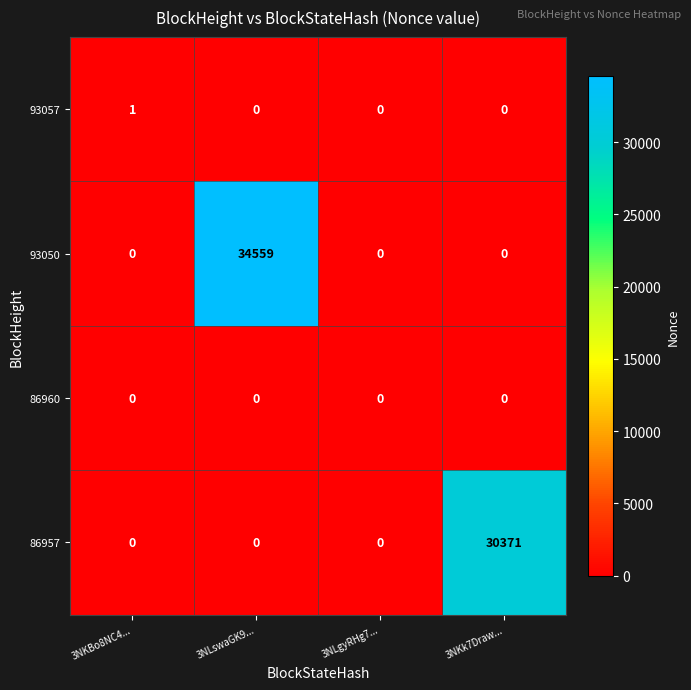

What is the total value across all series at 3NLswaGK9...?

34559